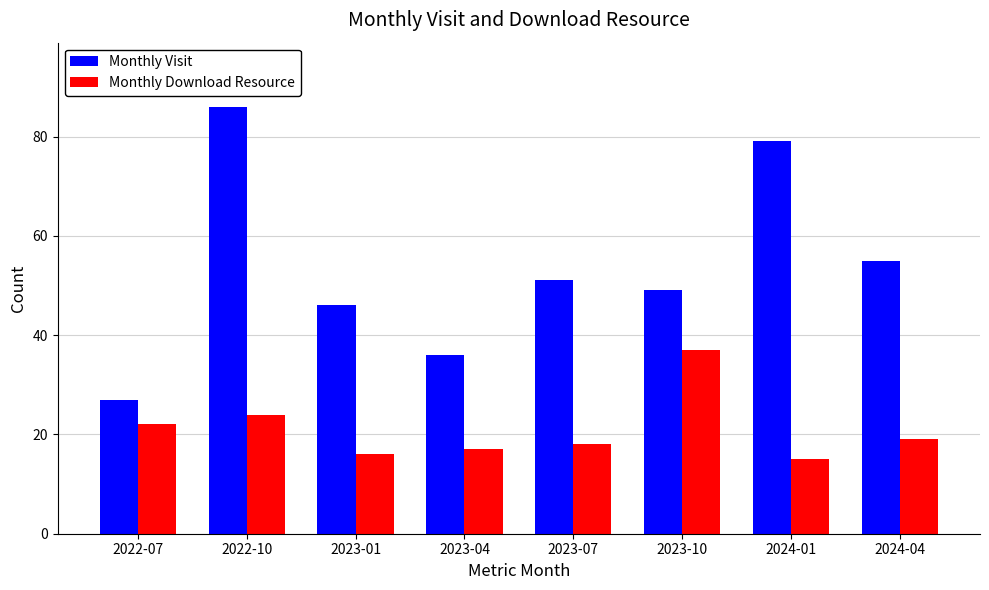

What is the difference between the highest and lowest values at 2023-07?

33